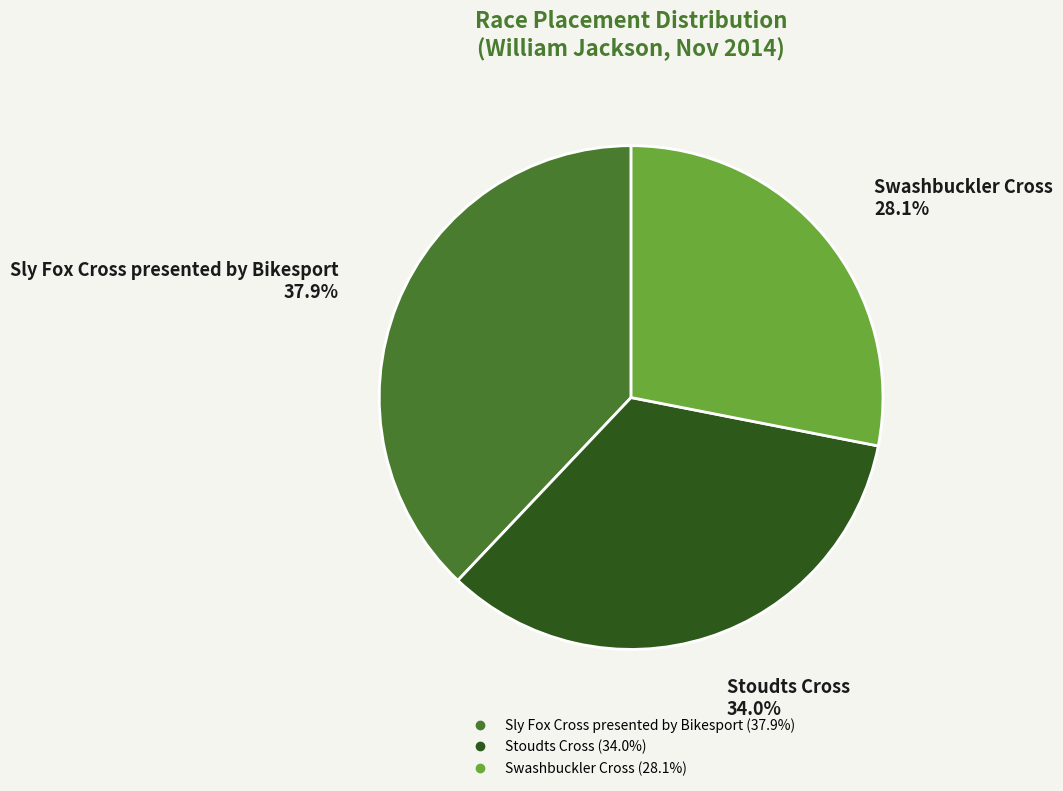

Is it true that Swashbuckler Cross is 38% of the pie?

False